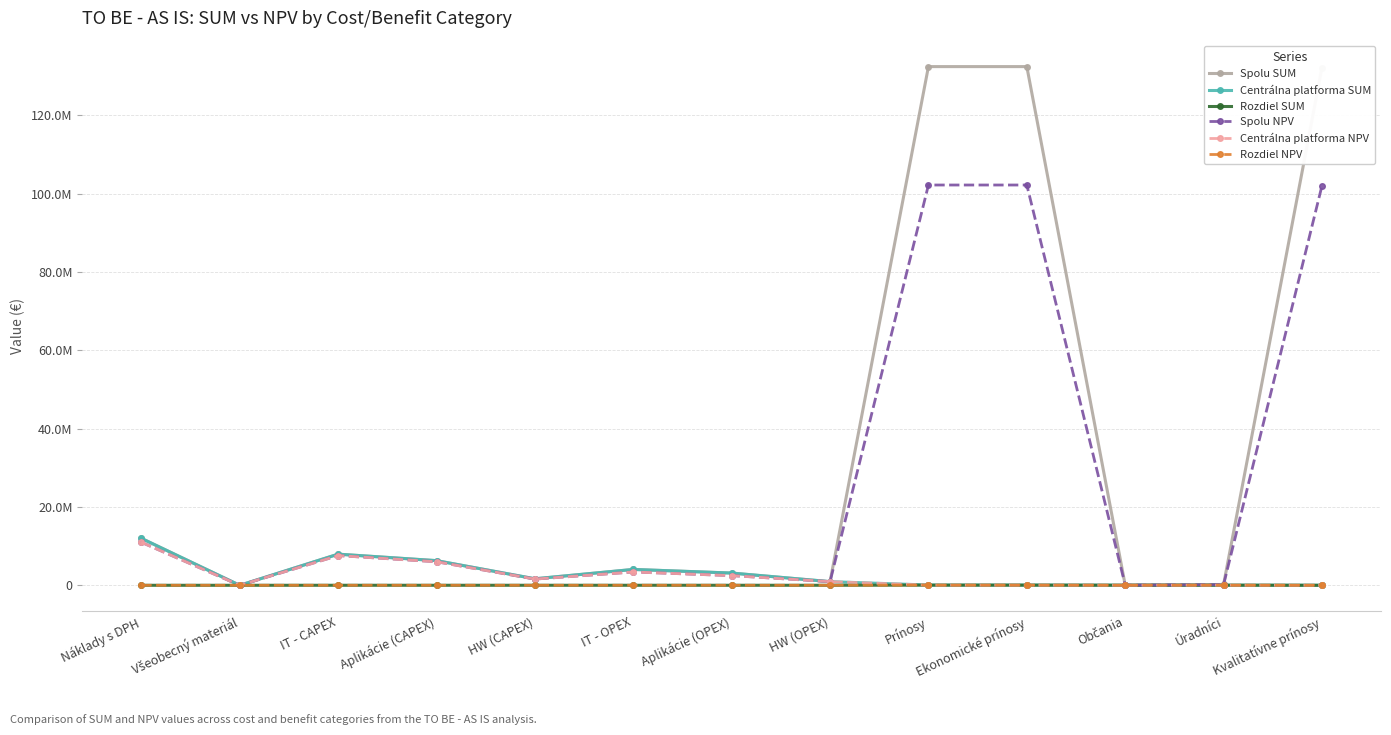

Reading left to right, transcribe all the data shown in this chart.

Spolu SUM: Náklady s DPH=11979295.4	Všeobecný materiál=-8386.6	IT - CAPEX=7943490.6	Aplikácie (CAPEX)=6287490.6	HW (CAPEX)=1656000.0	IT - OPEX=4044191.4	Aplikácie (OPEX)=3118991.4	HW (OPEX)=925200.0	Prínosy=132455461.5	Ekonomické prínosy=132455461.5	Občania=34572.5	Úradníci=203959.5	Kvalitatívne prínosy=132216929.5
Centrálna platforma SUM: Náklady s DPH=11984087.8	Všeobecný materiál=-3594.2	IT - CAPEX=7943490.6	Aplikácie (CAPEX)=6287490.6	HW (CAPEX)=1656000.0	IT - OPEX=4044191.4	Aplikácie (OPEX)=3118991.4	HW (OPEX)=925200.0	Prínosy=53201.9	Ekonomické prínosy=53201.9	Občania=20743.5	Úradníci=32458.4	Kvalitatívne prínosy=0.0
Rozdiel SUM: Náklady s DPH=-4792.3	Všeobecný materiál=-4792.3	IT - CAPEX=0.0	Aplikácie (CAPEX)=0.0	HW (CAPEX)=0.0	IT - OPEX=0.0	Aplikácie (OPEX)=0.0	HW (OPEX)=0.0	Prínosy=35467.9	Ekonomické prínosy=35467.9	Občania=13829.0	Úradníci=21638.9	Kvalitatívne prínosy=0.0
Spolu NPV: Náklady s DPH=10971780.9	Všeobecný materiál=-6452.9	IT - CAPEX=7583600.7	Aplikácie (CAPEX)=6006457.8	HW (CAPEX)=1577142.9	IT - OPEX=3394633.1	Aplikácie (OPEX)=2463248.3	HW (OPEX)=931384.8	Prínosy=102216582.3	Ekonomické prínosy=102216582.3	Občania=28030.7	Úradníci=156537.0	Kvalitatívne prínosy=102032014.6
Centrálna platforma NPV: Náklady s DPH=10975468.3	Všeobecný materiál=-2765.5	IT - CAPEX=7583600.7	Aplikácie (CAPEX)=6006457.8	HW (CAPEX)=1577142.9	IT - OPEX=3394633.1	Aplikácie (OPEX)=2463248.3	HW (OPEX)=931384.8	Prínosy=43135.1	Ekonomické prínosy=43135.1	Občania=16818.4	Úradníci=26316.7	Kvalitatívne prínosy=0.0
Rozdiel NPV: Náklady s DPH=-3687.4	Všeobecný materiál=-3687.4	IT - CAPEX=0.0	Aplikácie (CAPEX)=0.0	HW (CAPEX)=0.0	IT - OPEX=0.0	Aplikácie (OPEX)=0.0	HW (OPEX)=0.0	Prínosy=28756.8	Ekonomické prínosy=28756.8	Občania=11212.3	Úradníci=17544.5	Kvalitatívne prínosy=0.0